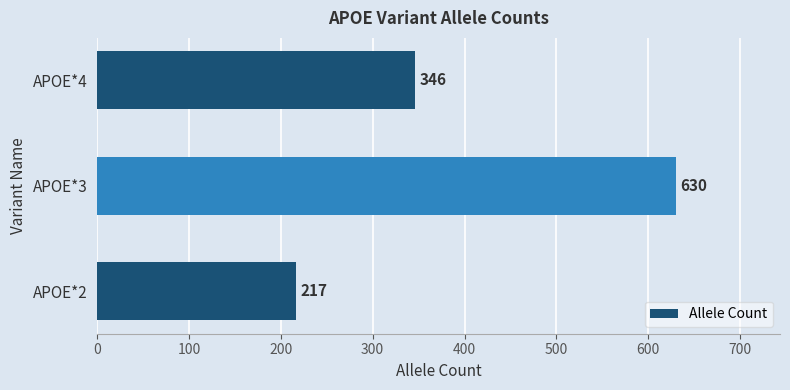

What is the difference between the maximum and minimum values?

413